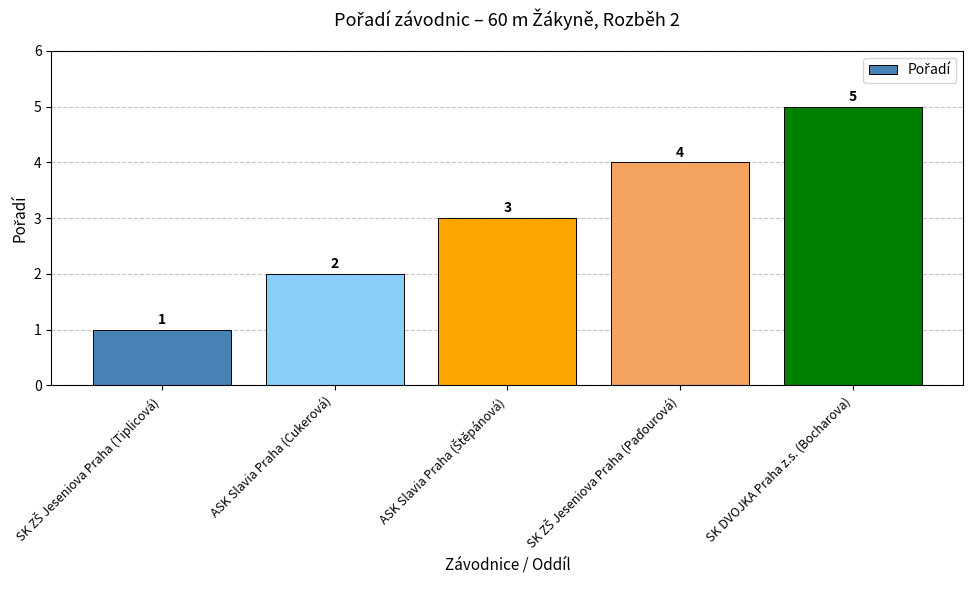

What is the value of the 4th bar from the left?

4